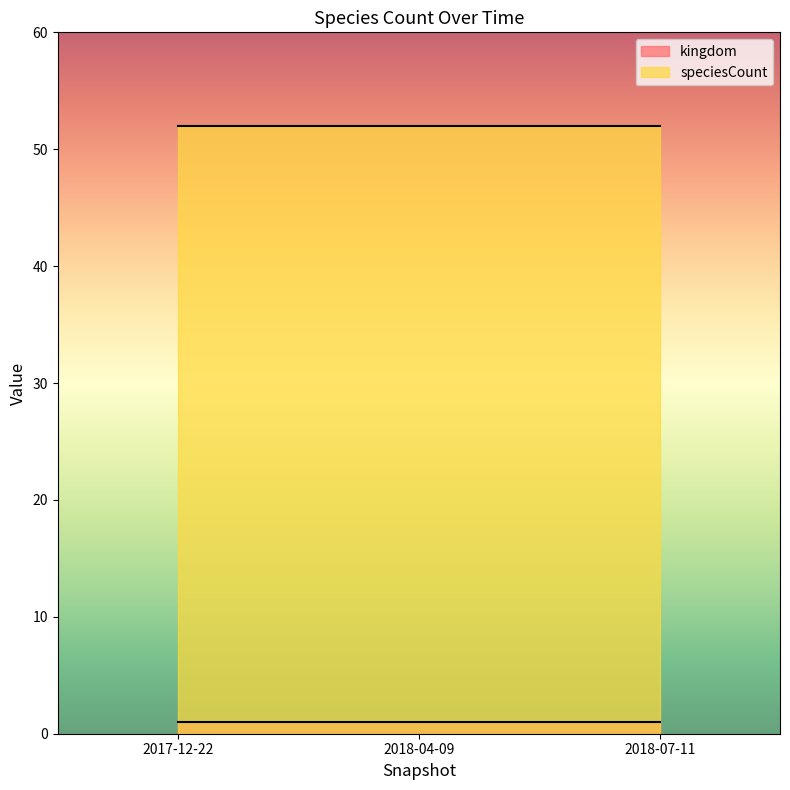

Is the value of kingdom at 2017-12-22 greater than the value of speciesCount at 2018-04-09?

No